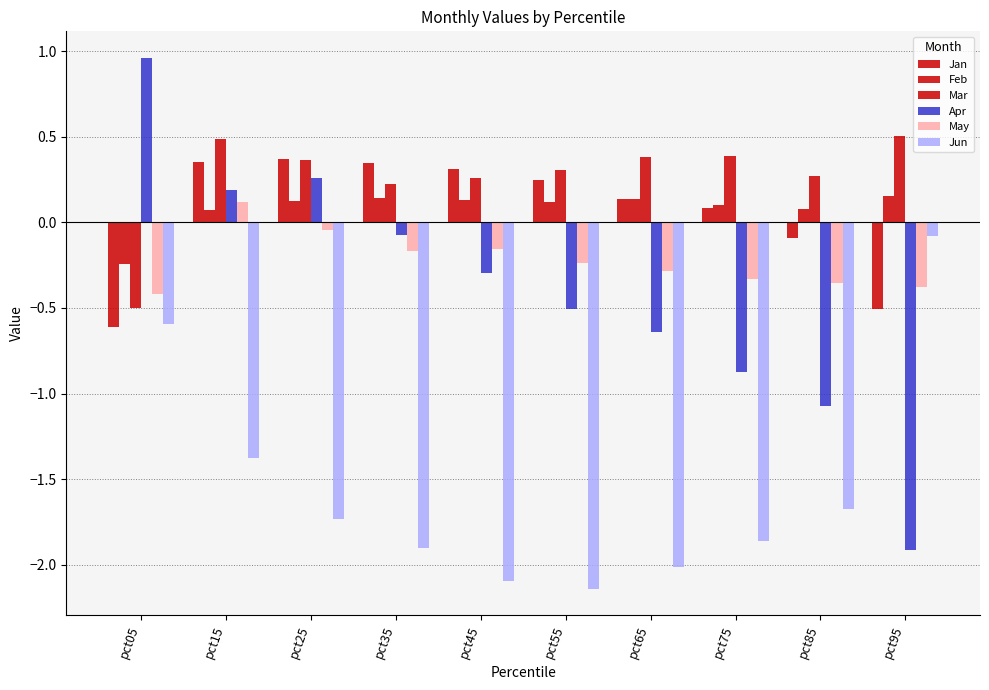

What is the greatest value displayed?

1.0